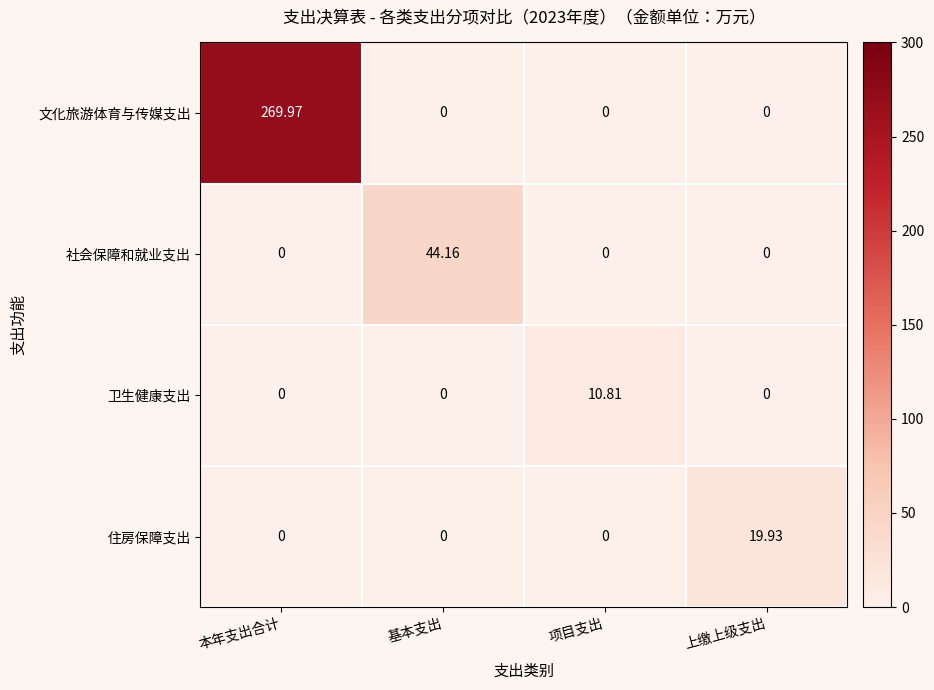

What is the maximum value shown in the chart?

270.0